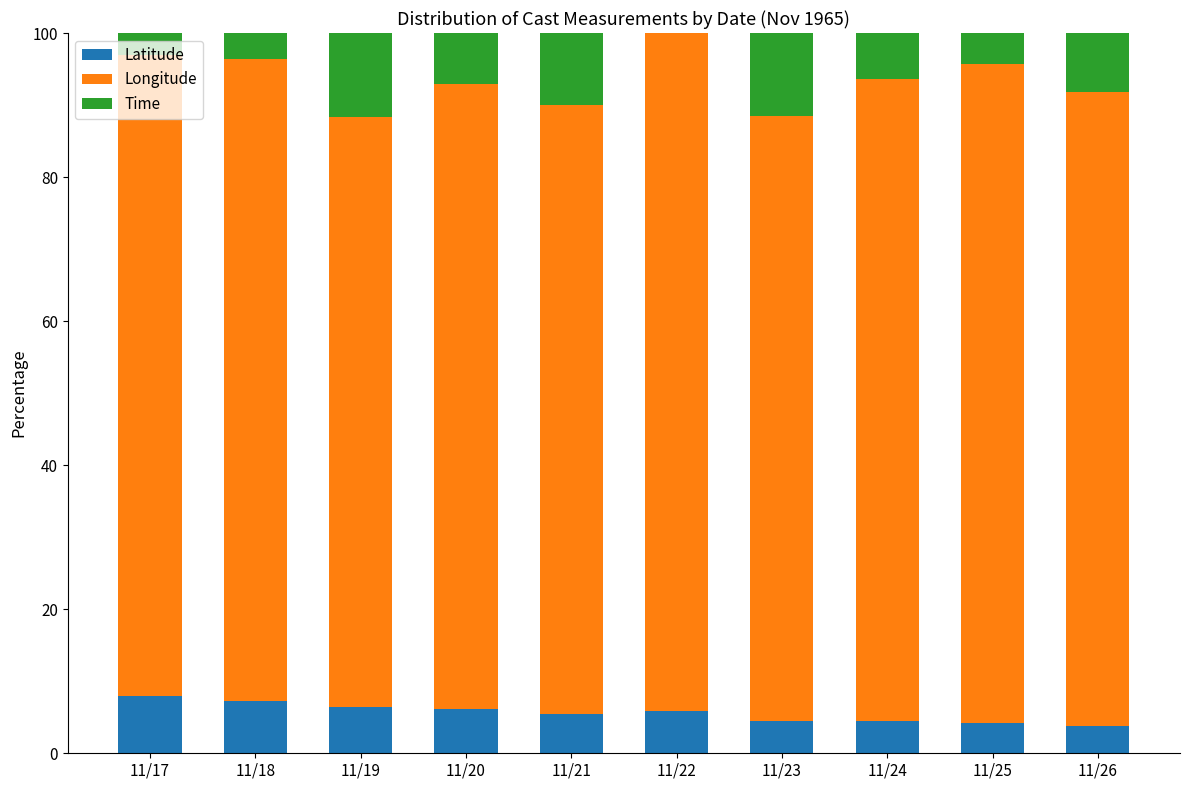

True or false: Latitude has a value of 3.0 at 11/19.

False